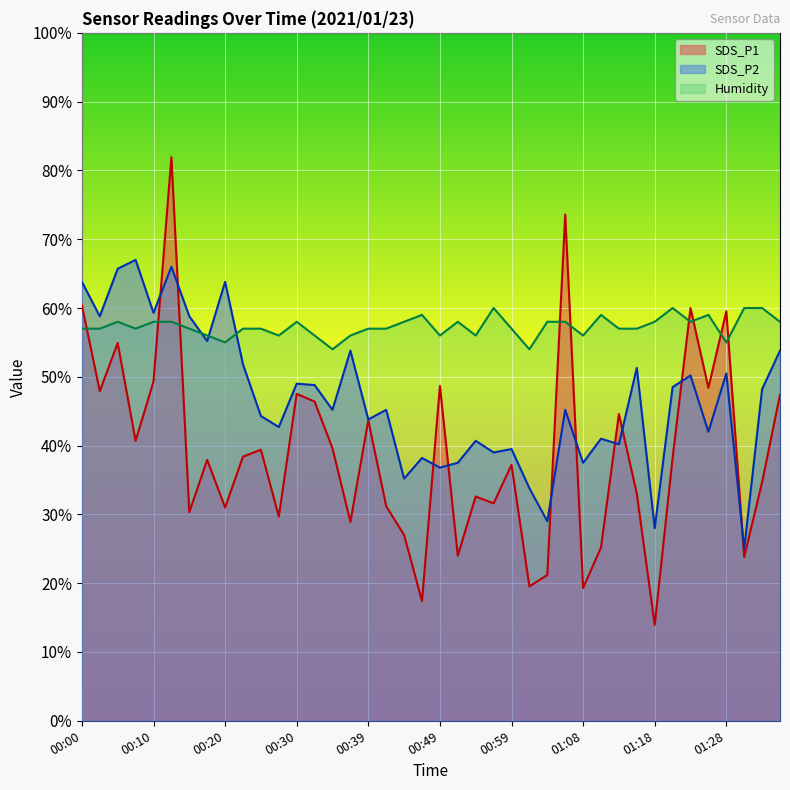

At which category is the sum across all series the highest?

00:13